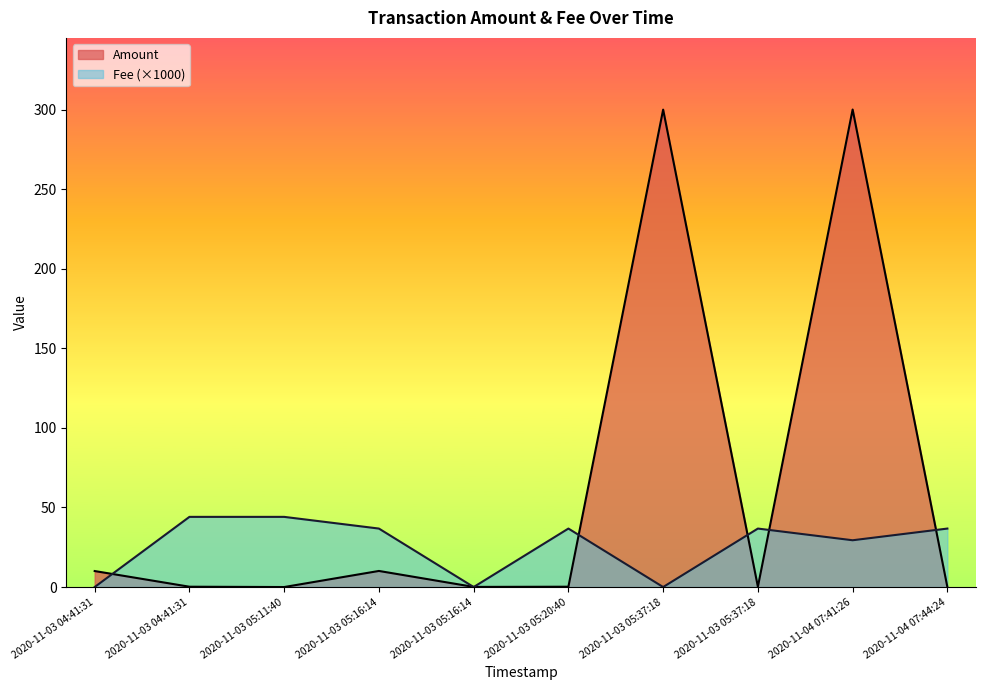

What is the value of the Amount point at the 4th from the left?

10.1